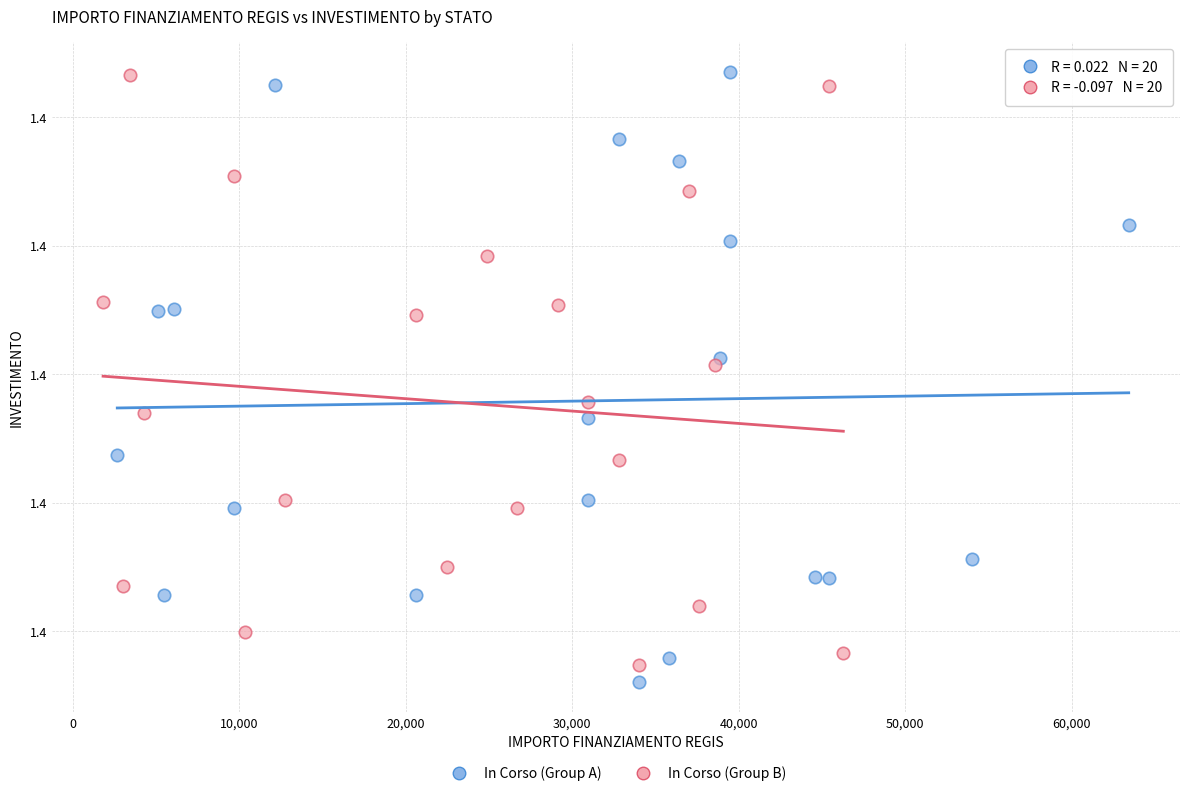

Which series has the largest Y range (max minus min)?

In Corso (Group A)